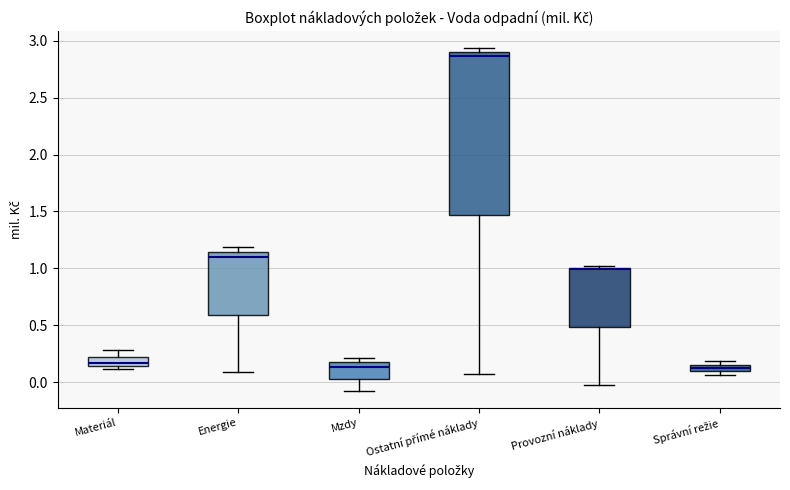

Which box is the tallest, from its lower edge to its upper edge?

Ostatní přímé náklady